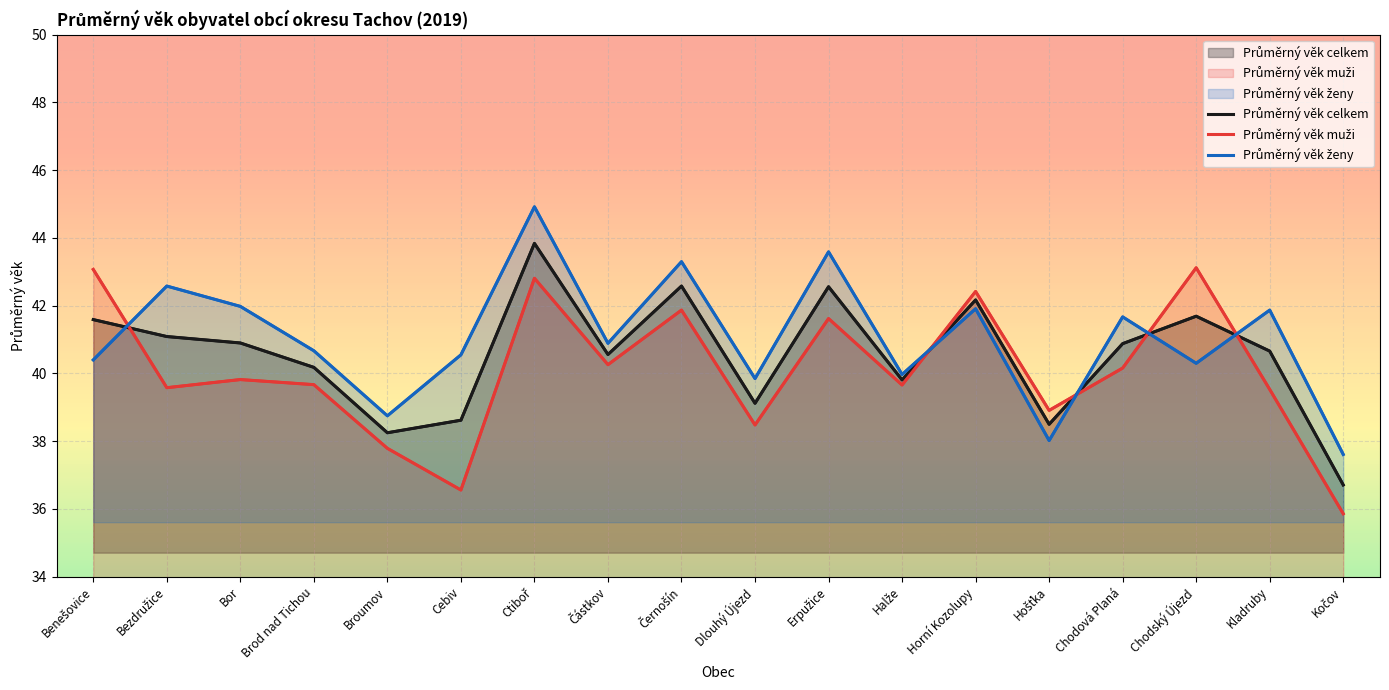

At which label is Průměrný věk ženy closest to 41?

Částkov